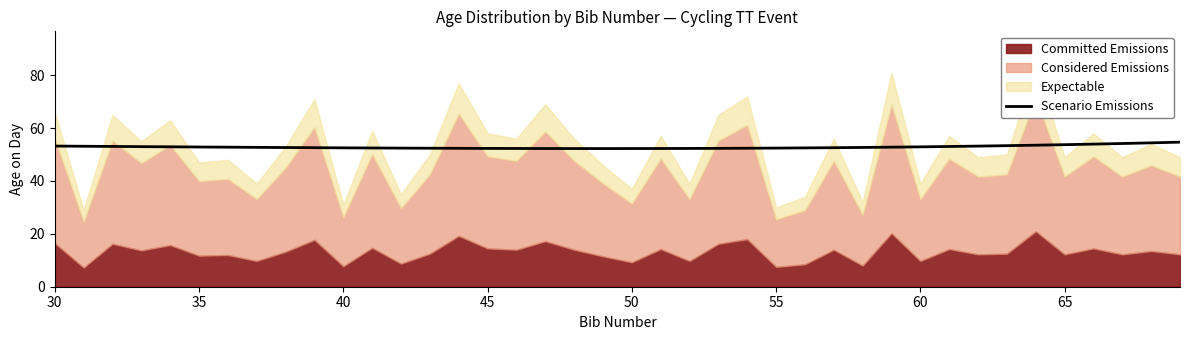

Reading left to right, what are all the values shown in this chart?

53.2	53.1	53.1	53.0	52.9	52.8	52.8	52.7	52.7	52.6	52.5	52.5	52.4	52.4	52.3	52.3	52.3	52.3	52.3	52.3	52.3	52.3	52.3	52.3	52.4	52.4	52.5	52.6	52.7	52.8	52.9	53.0	53.2	53.4	53.5	53.7	53.9	54.2	54.4	54.7